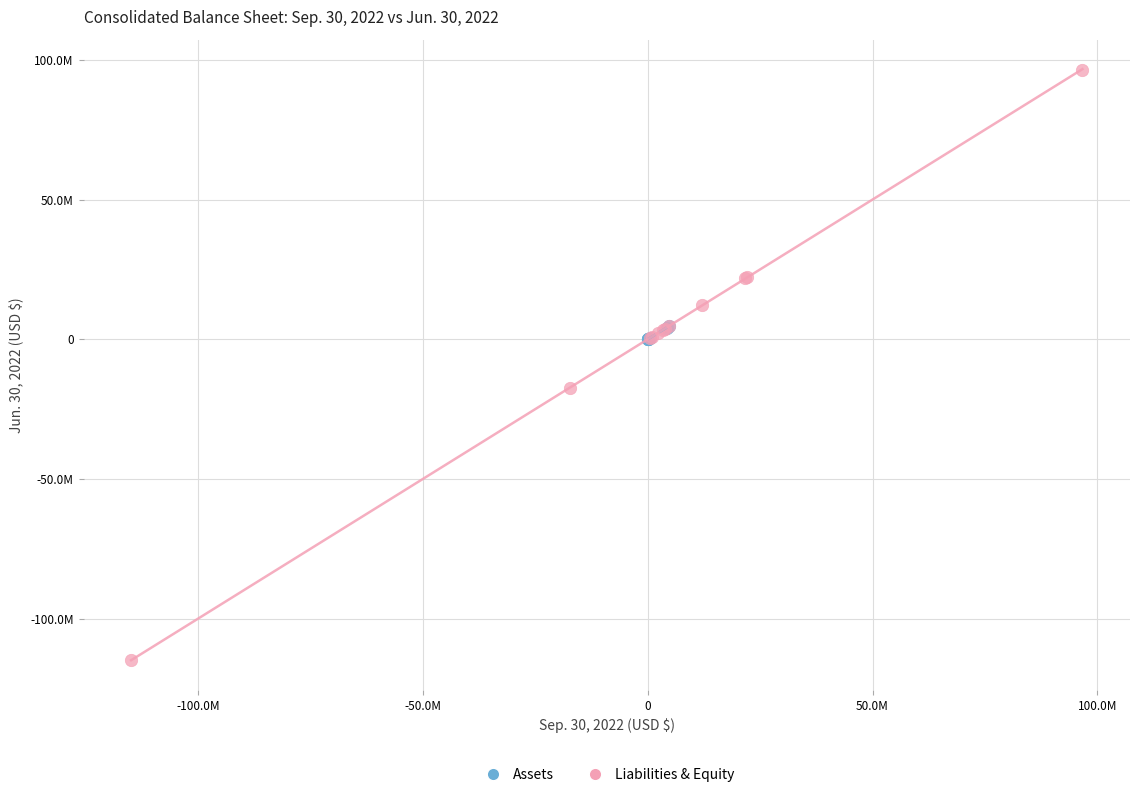

Which series reaches the minimum Y coordinate?

Liabilities & Equity